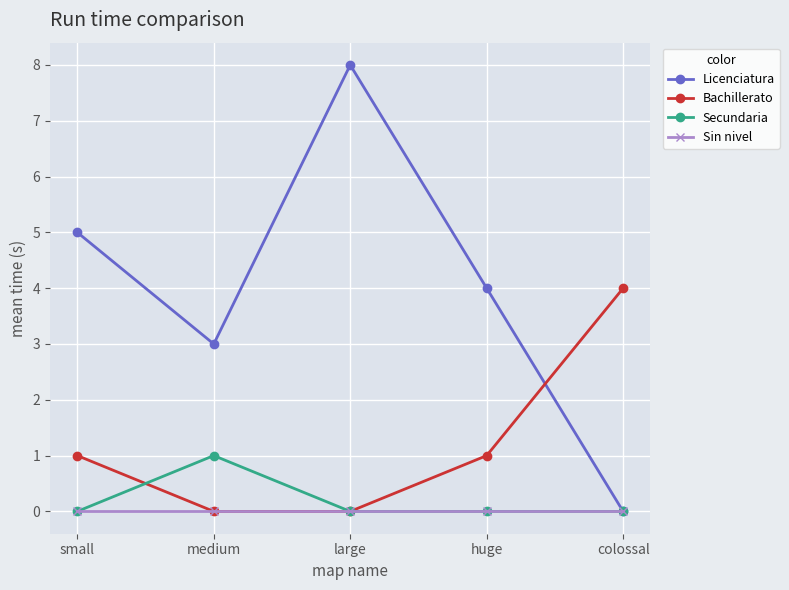

Is it true that Bachillerato equals 0 at medium?

True